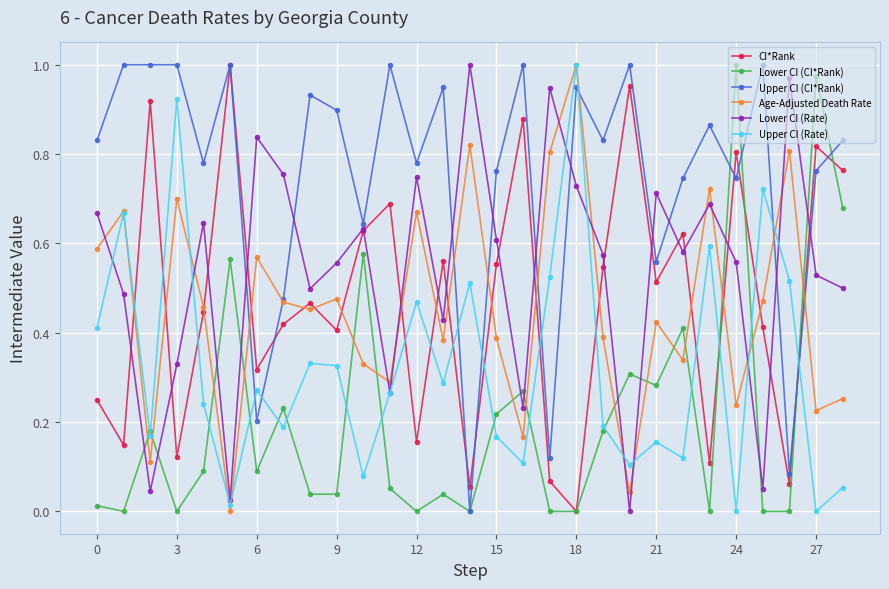

True or false: Lower CI (Rate) and Age-Adjusted Death Rate intersect in this chart.

True